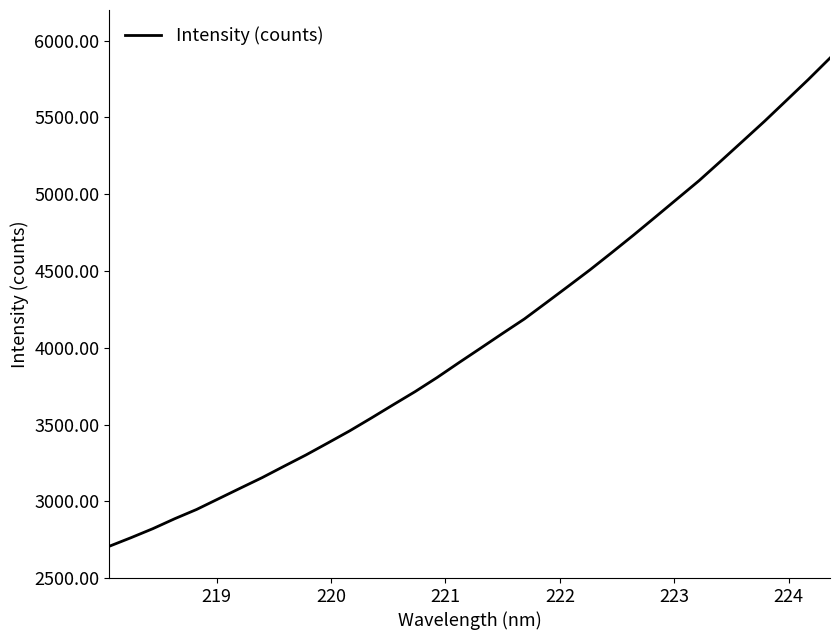

What is the difference between the maximum and minimum values?

3180.7